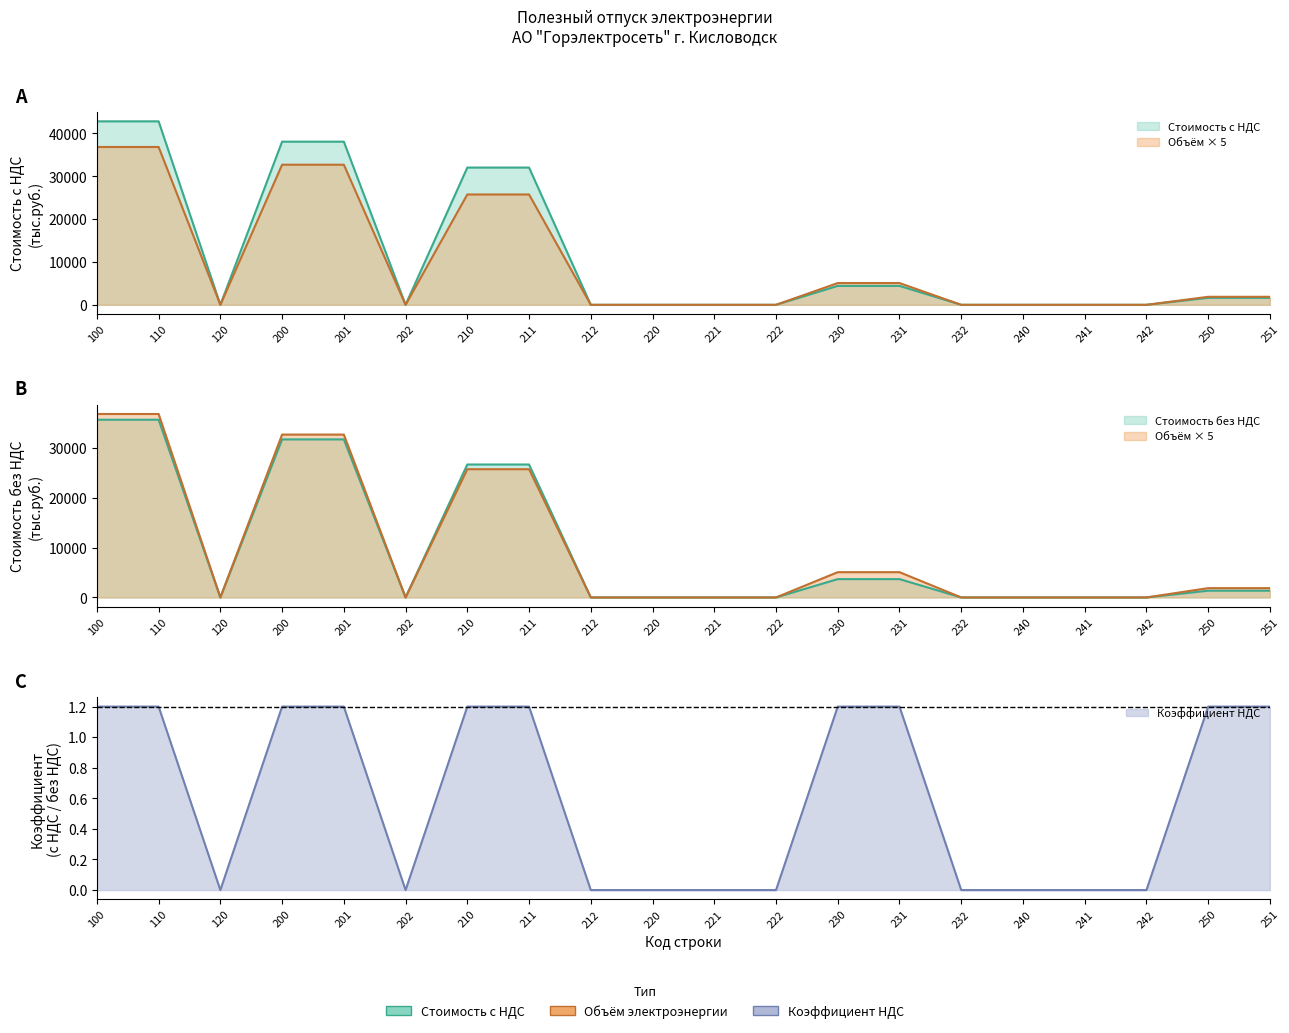

Which series has the widest spread of values?

Стоимость с НДС (тыс.руб.)